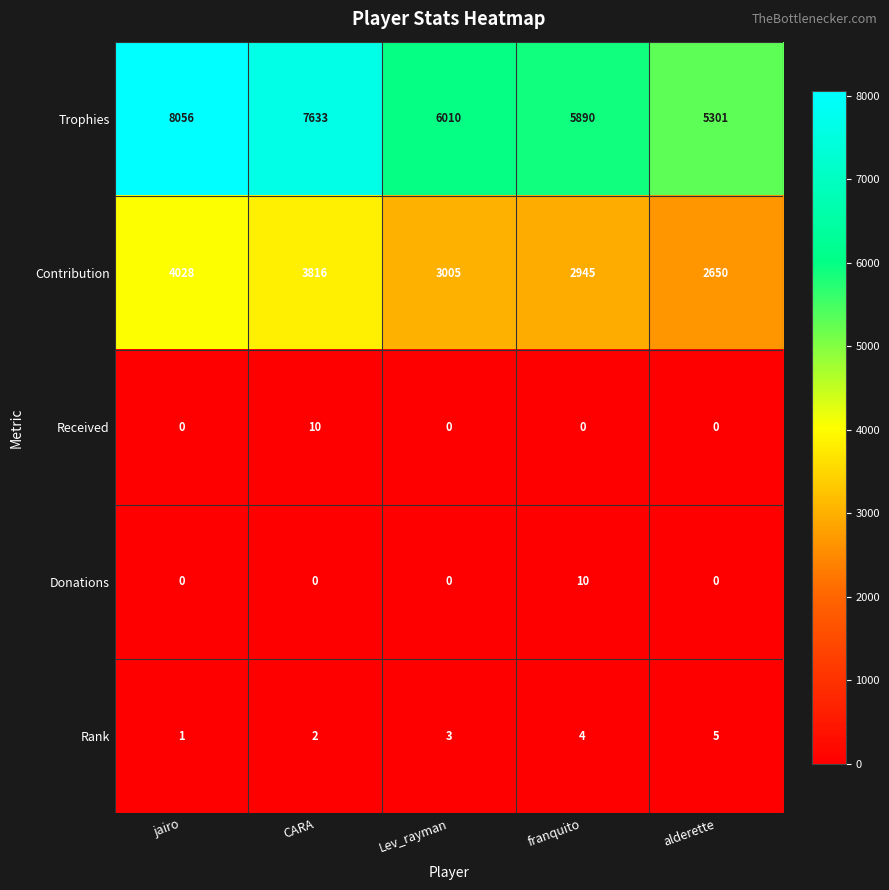

What is the difference between the second highest and second lowest values in the Trophies series?

1743